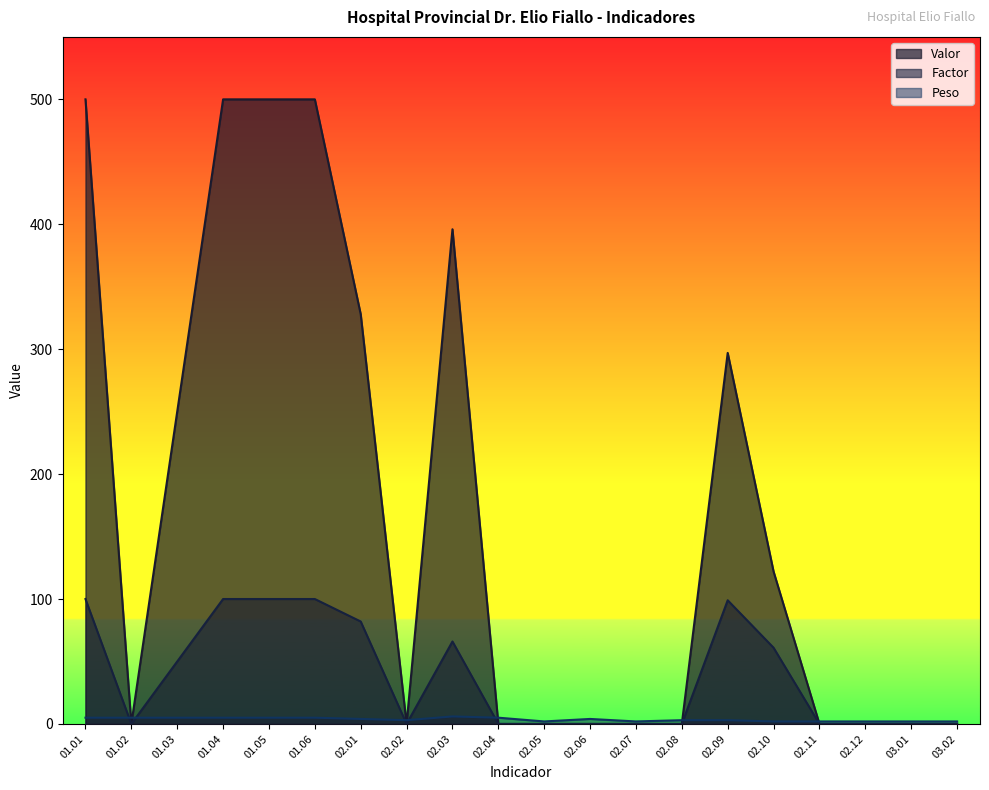

Which series has the largest total across all categories?

Valor